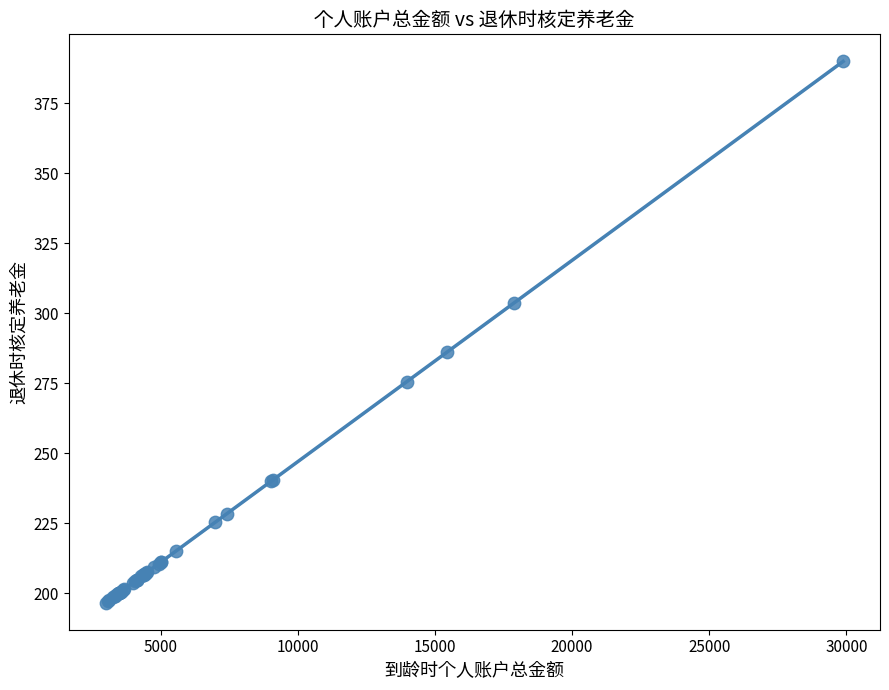

What Y value in the scatter plot is closest to 293?

286.0